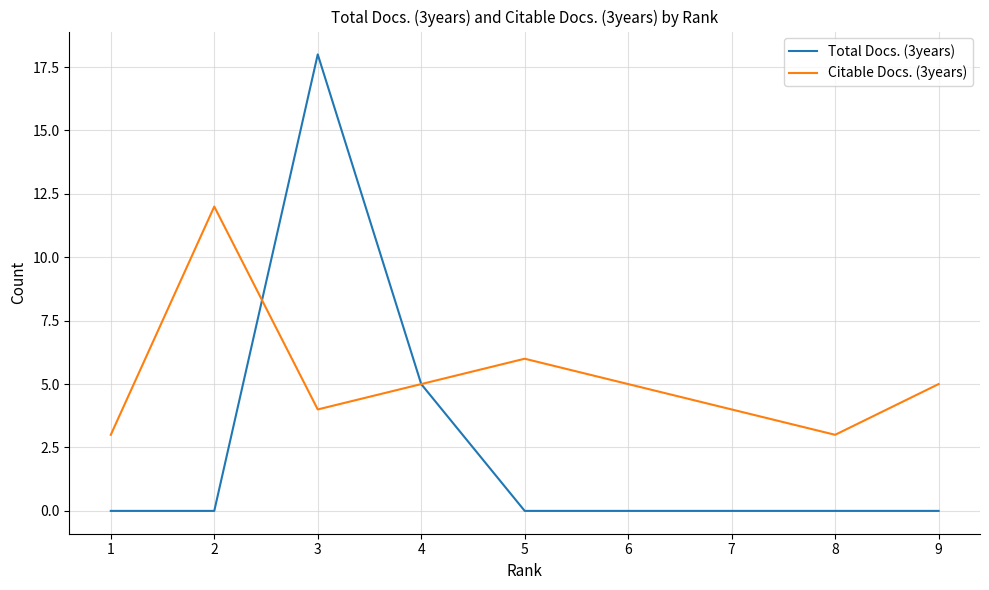

What are all the series names shown in the legend?

Total Docs. (3years), Citable Docs. (3years)